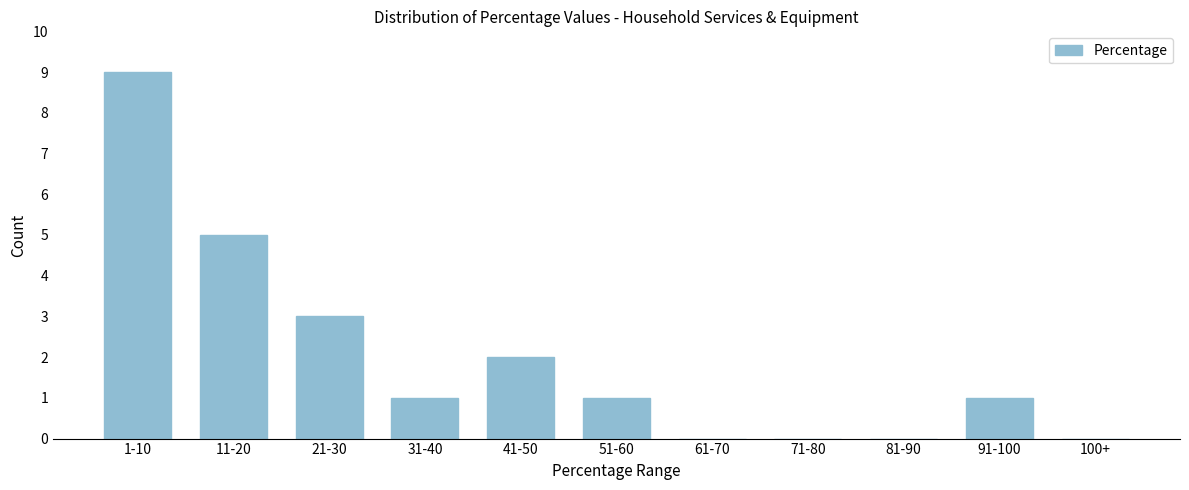

Reading left to right, extract all data points from this chart.

1-10=9	11-20=5	21-30=3	31-40=1	41-50=2	51-60=1	61-70=0	71-80=0	81-90=0	91-100=1	100+=0